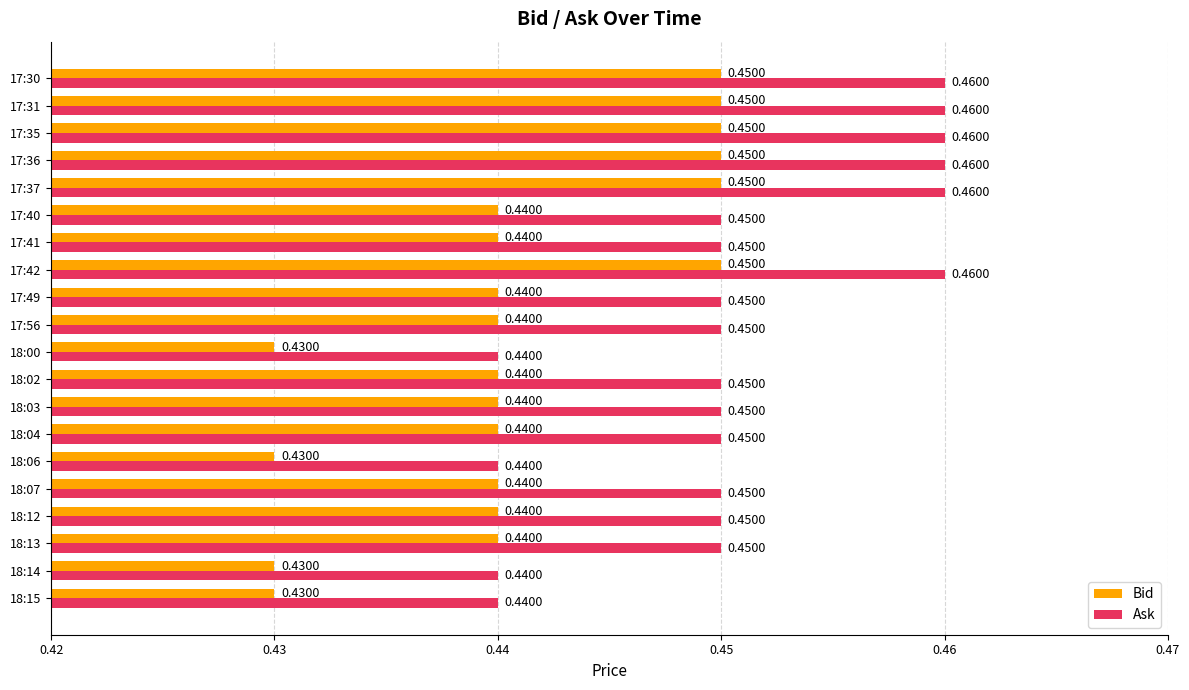

At 18:06, list the series in order from largest to smallest.

Ask, Bid